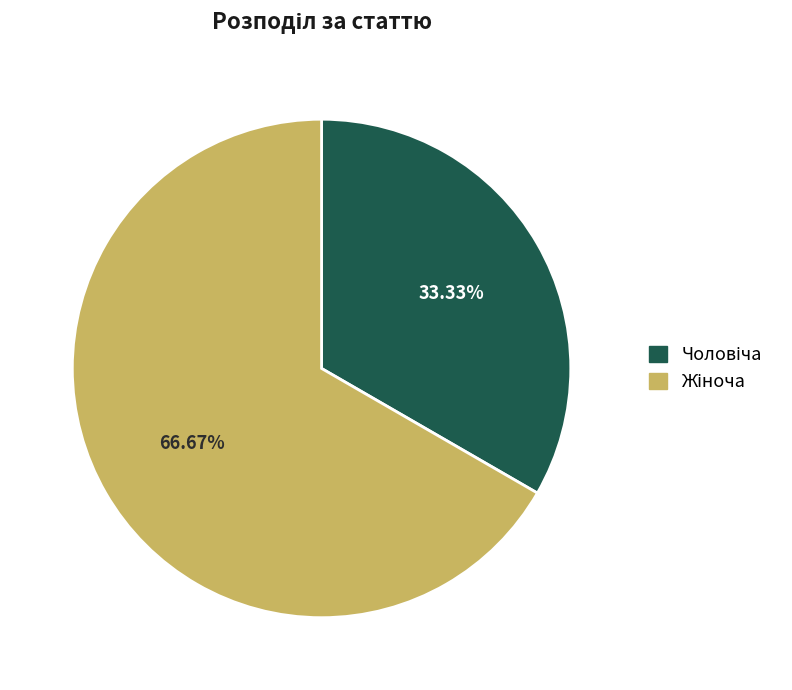

Is there any slice that represents more than half of the pie?

Yes